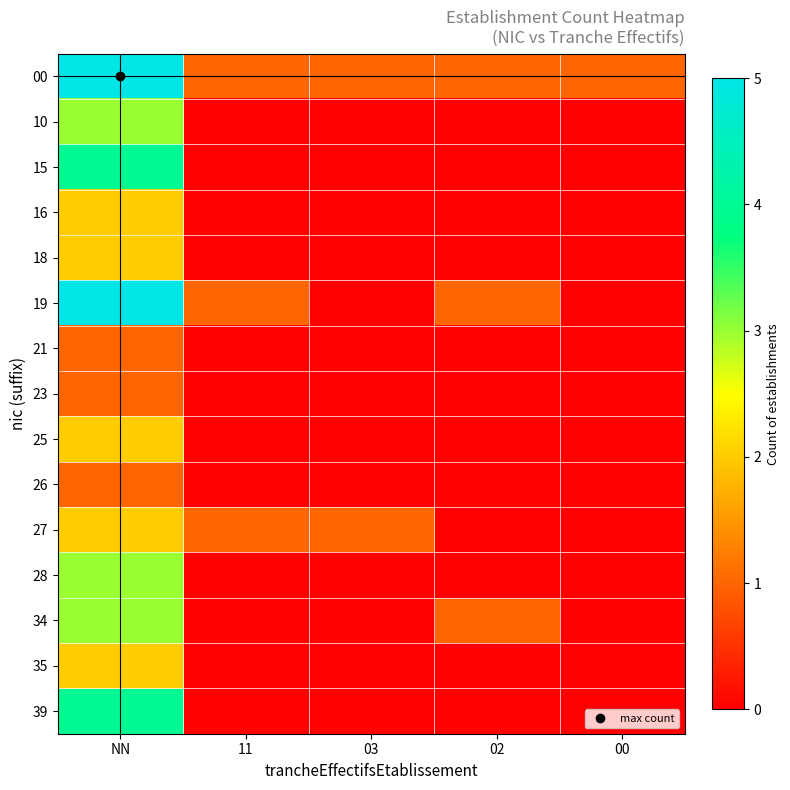

Reading right to left, transcribe all the data shown in this chart.

00: 00=1	02=1	03=1	11=1	NN=5
10: 00=0	02=0	03=0	11=0	NN=3
15: 00=0	02=0	03=0	11=0	NN=4
16: 00=0	02=0	03=0	11=0	NN=2
18: 00=0	02=0	03=0	11=0	NN=2
19: 00=0	02=1	03=0	11=1	NN=5
21: 00=0	02=0	03=0	11=0	NN=1
23: 00=0	02=0	03=0	11=0	NN=1
25: 00=0	02=0	03=0	11=0	NN=2
26: 00=0	02=0	03=0	11=0	NN=1
27: 00=0	02=0	03=1	11=1	NN=2
28: 00=0	02=0	03=0	11=0	NN=3
34: 00=0	02=1	03=0	11=0	NN=3
35: 00=0	02=0	03=0	11=0	NN=2
39: 00=0	02=0	03=0	11=0	NN=4